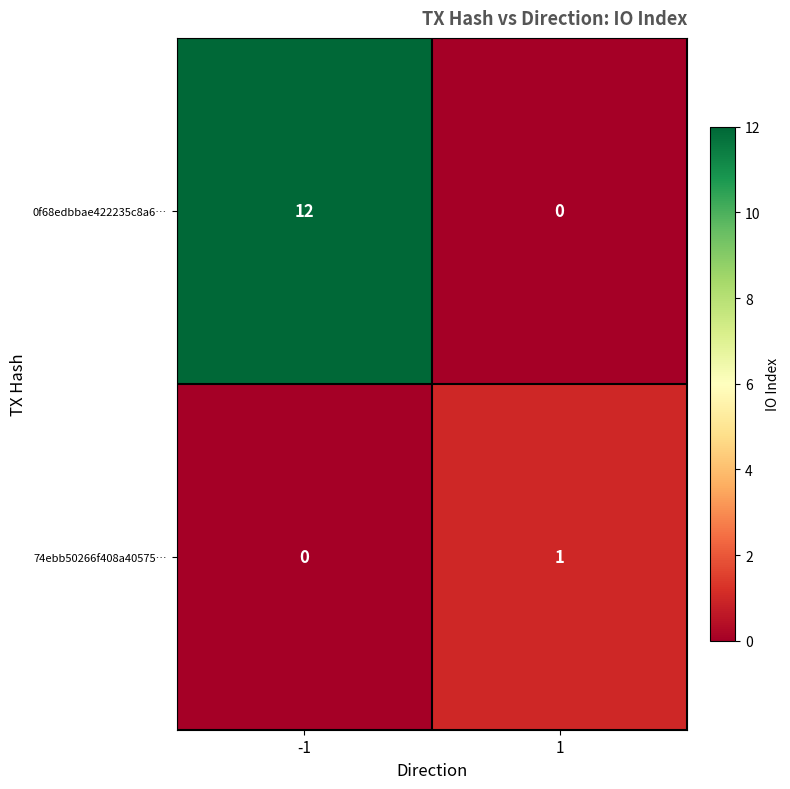

What is the maximum value shown in the chart?

12